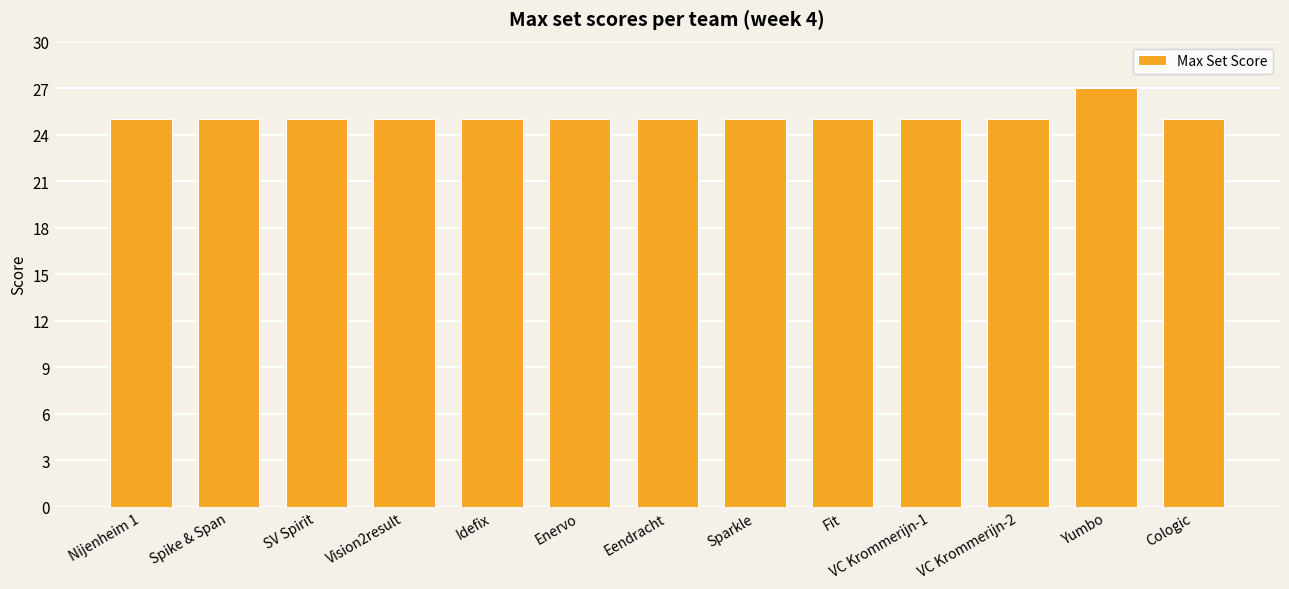

What is the minimum value shown in the chart?

25